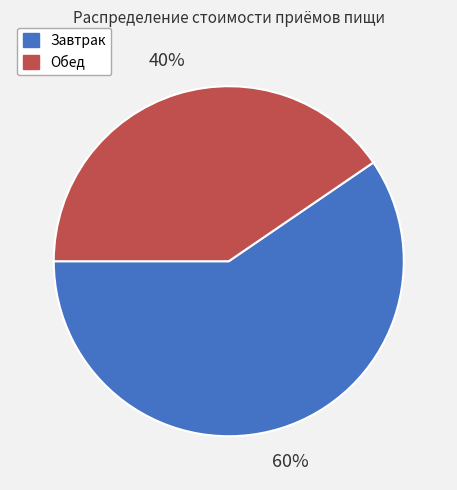

Between Обед and Завтрак, which is larger?

Завтрак